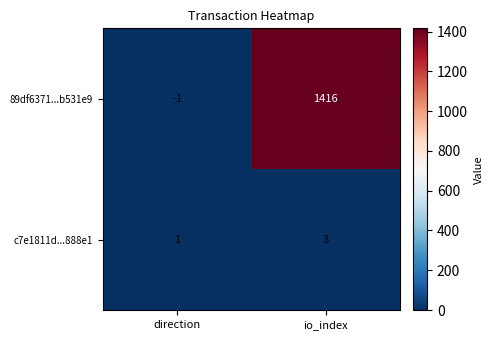

Reading left to right, list all the values displayed in this chart.

89df6371...b531e9: direction=-1	io_index=1416
c7e1811d...888e1: direction=1	io_index=3